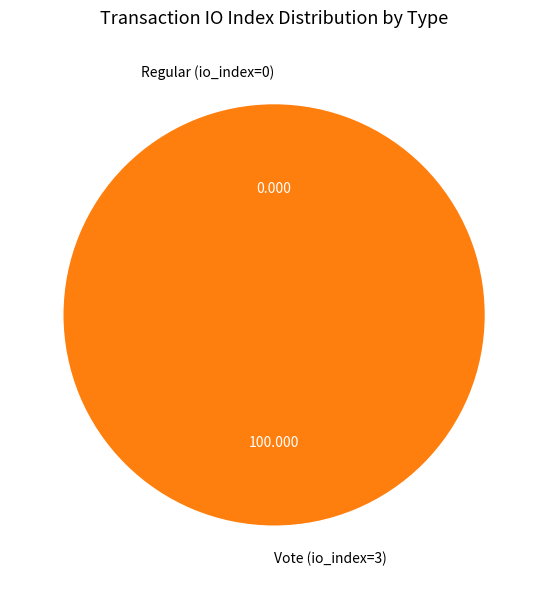

Does Regular (io_index=0) represent more than half of the total?

No